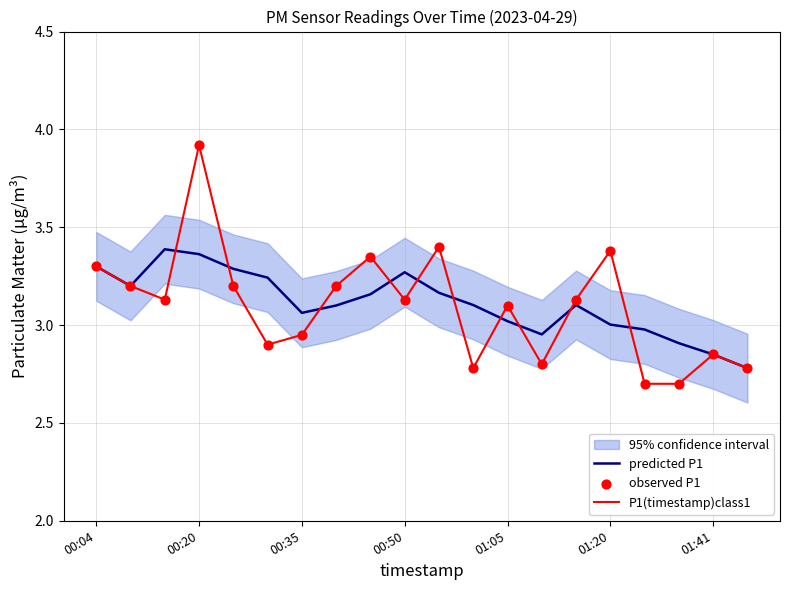

Which series reaches the maximum Y coordinate?

P1(timestamp)class1